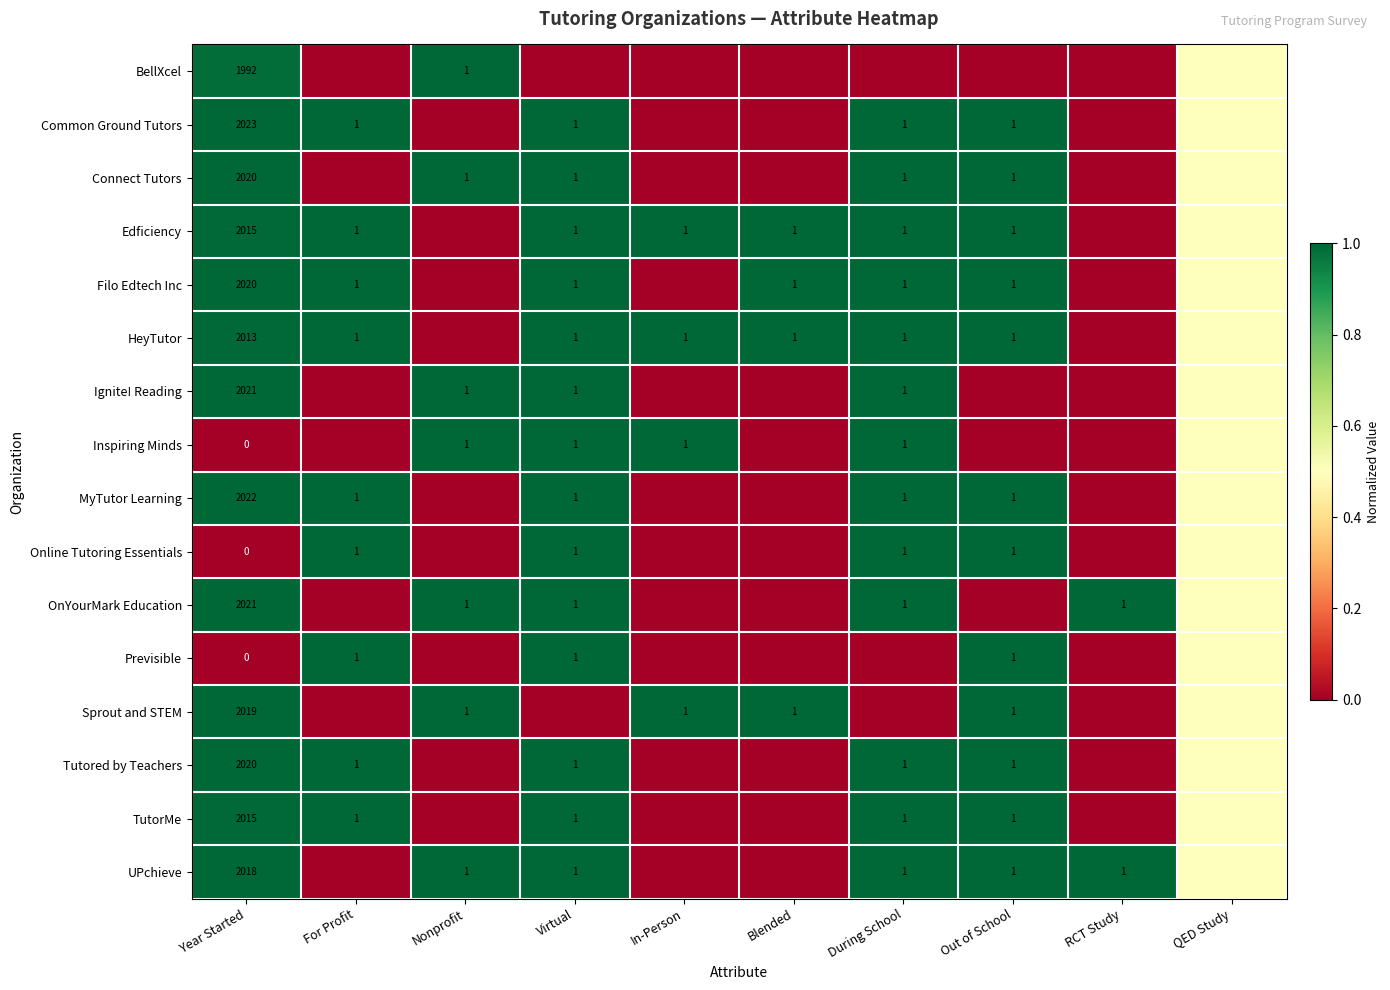

At how many categories does at least one series exceed 0?

10